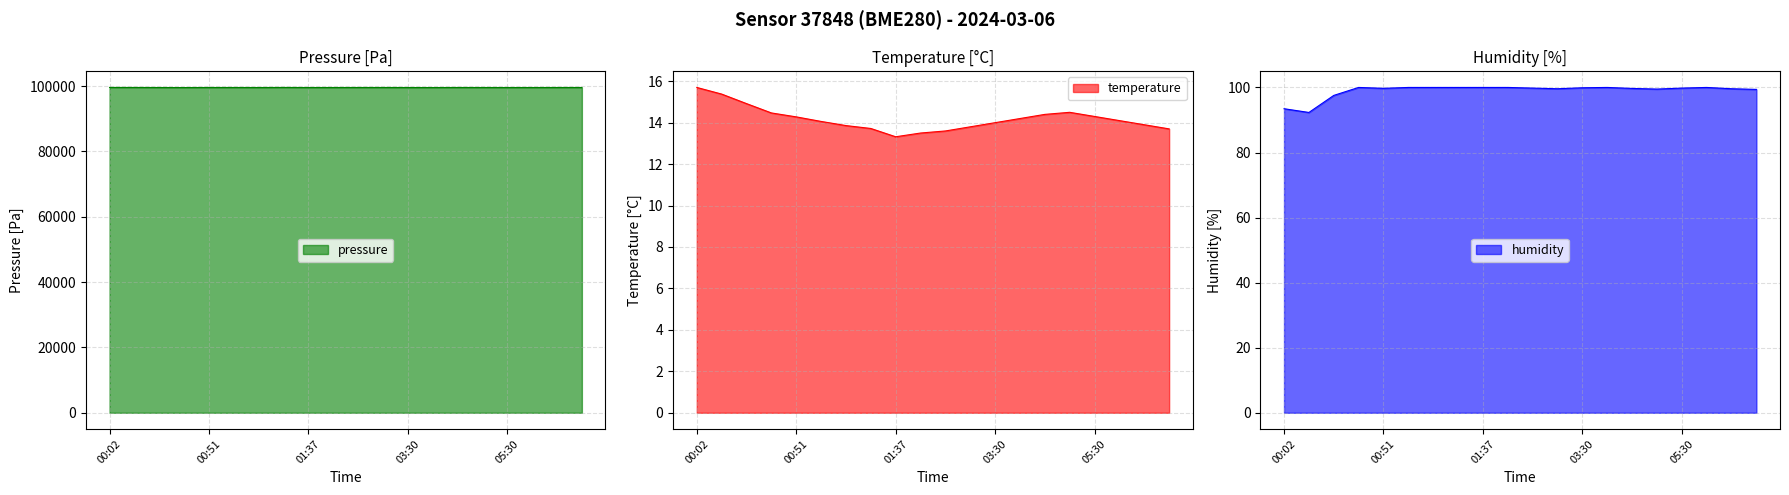

True or false: humidity has a value of 97.5 at 00:26.

True